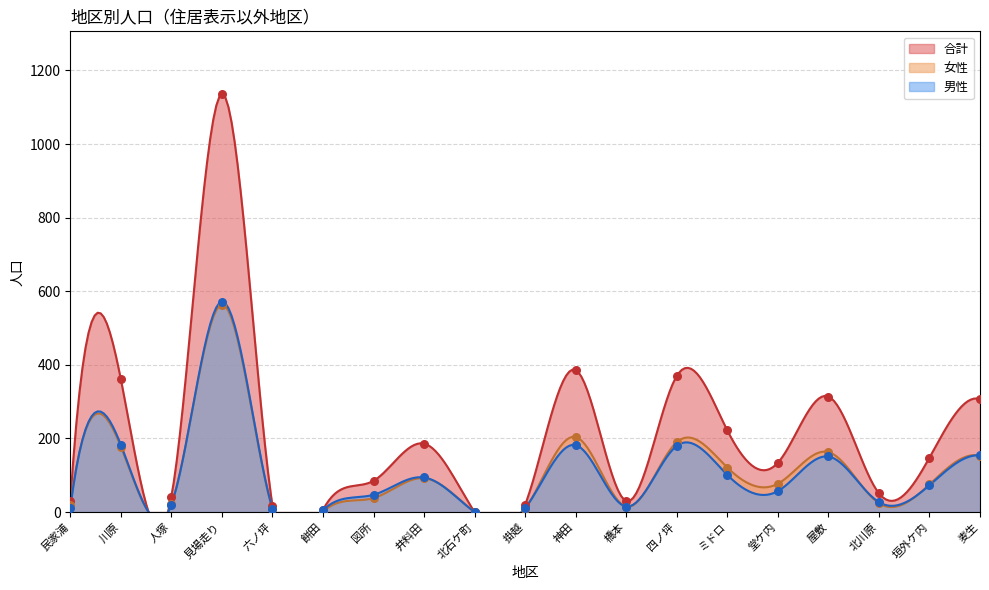

What are all the series names shown in the legend?

男性, 女性, 合計